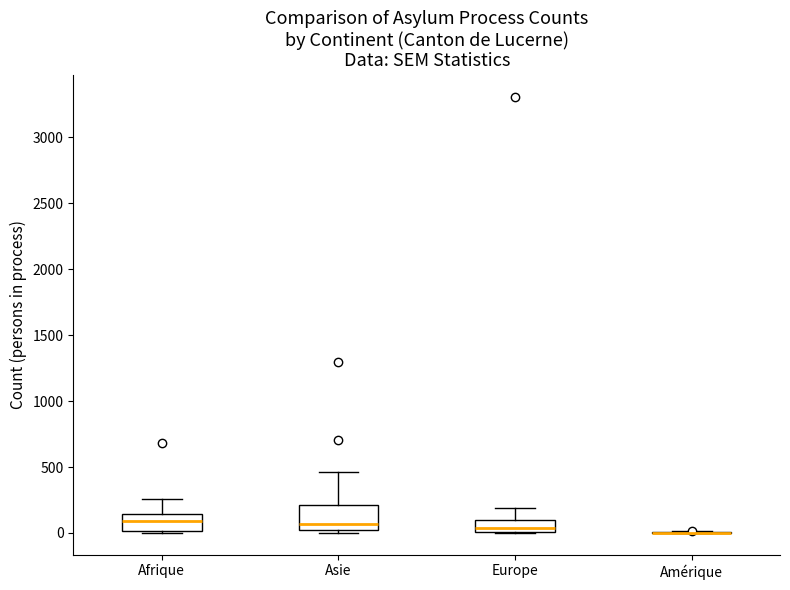

Where does the median line of the box for Europe sit on the y-axis? The values are not printed on the chart, so give them approximately, as read against the axis.

50